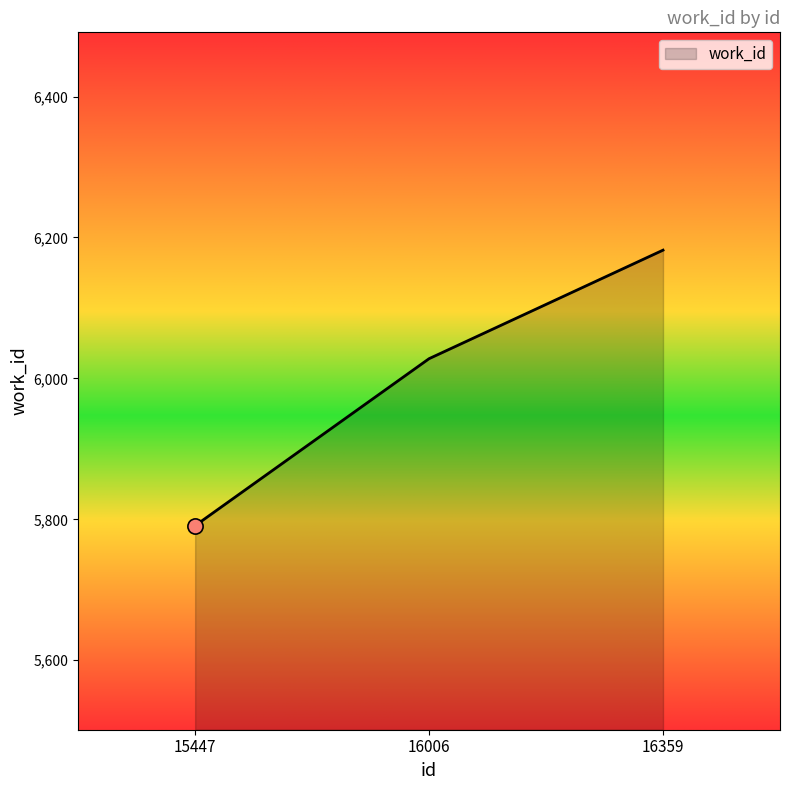

Which has a higher value, 16006 or 16359?

16359